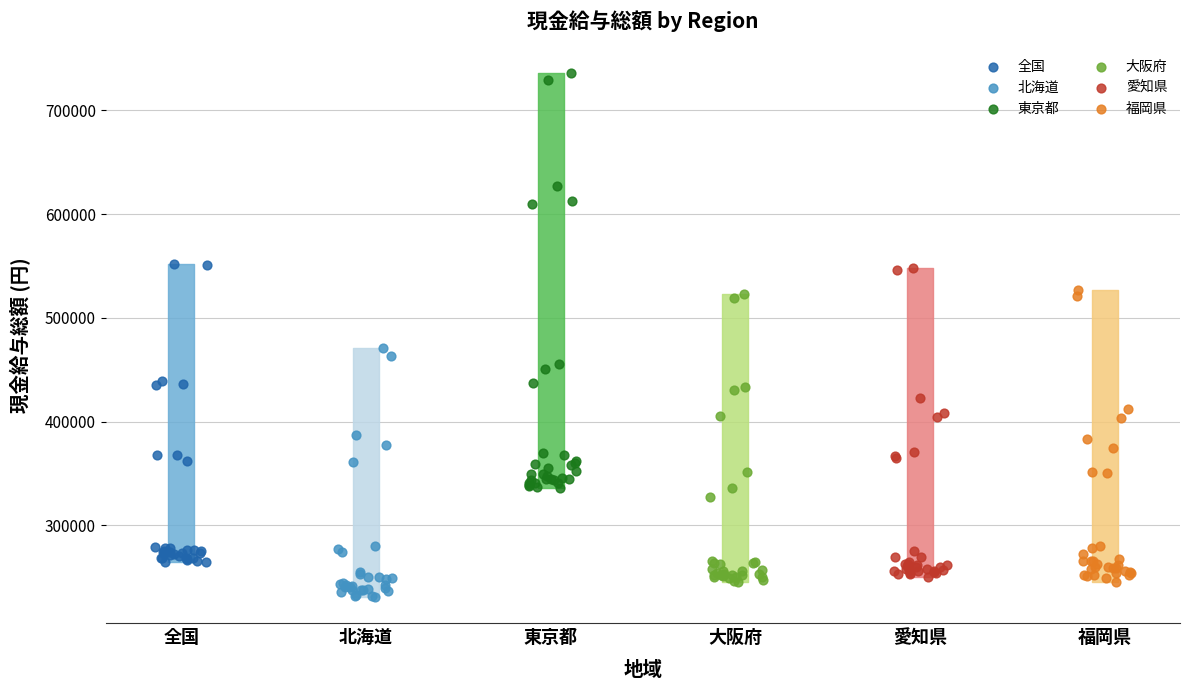

Which series has the widest spread of Y values?

東京都